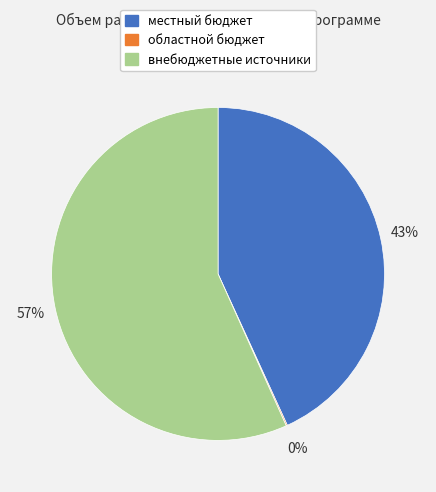

What is the largest slice in the pie chart?

внебюджетные источники